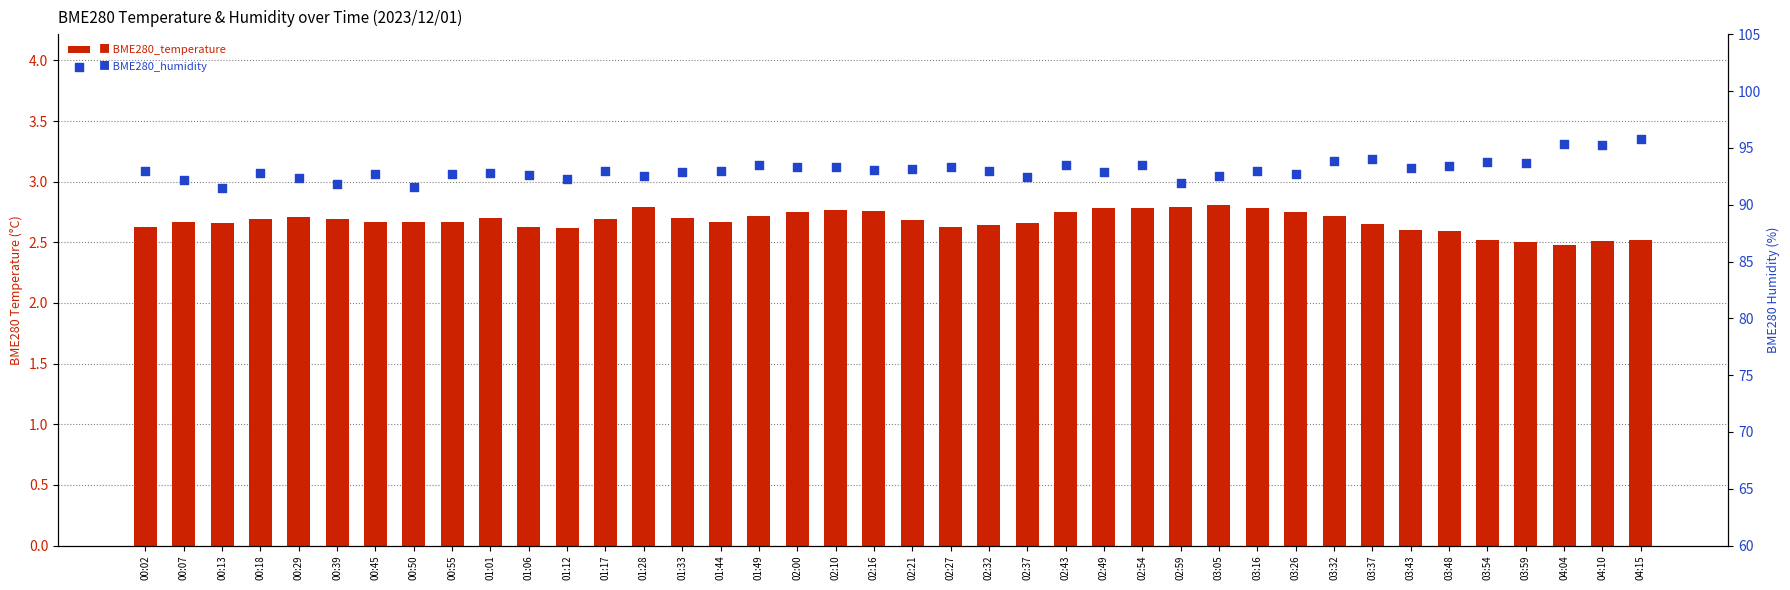

Which series contains the lowest Y value?

BME280_temperature